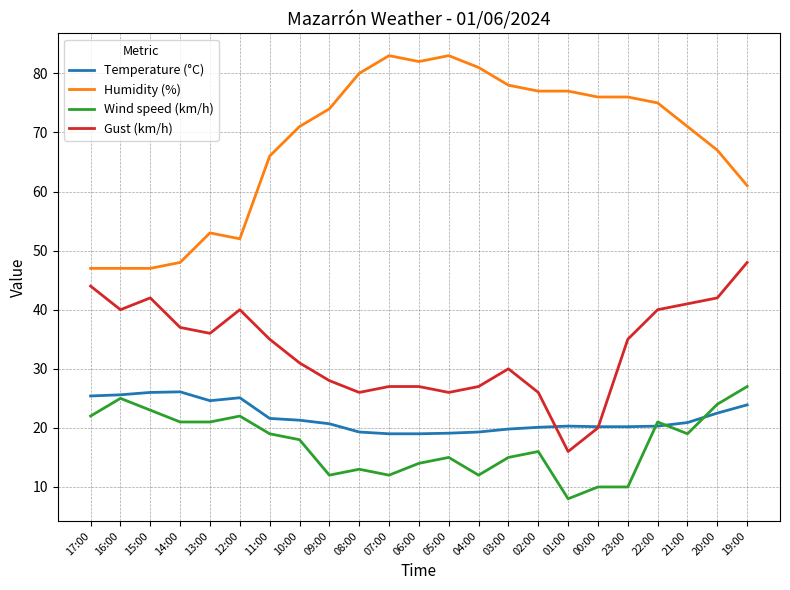

Where does the Temperature (°C) series first go above 20?

17:00